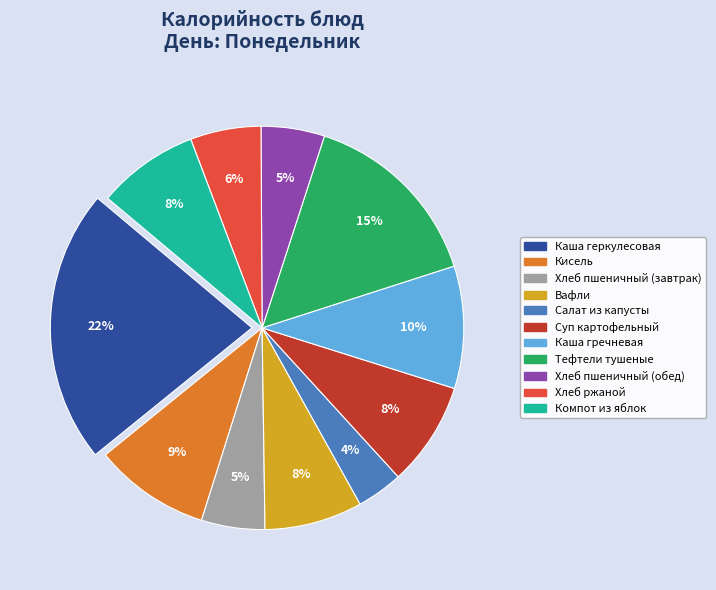

What percentage is the Хлеб пшеничный (обед) slice, to the nearest percent?

5%